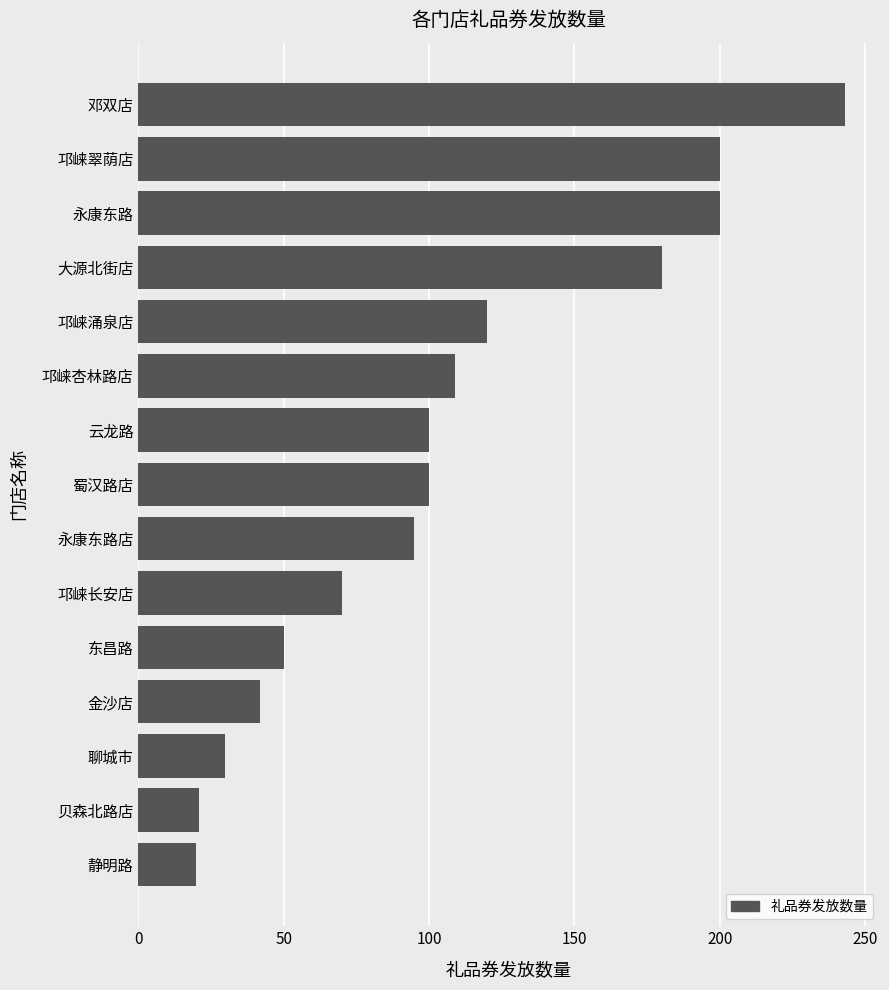

What is the difference between the values at 东昌路 and 大源北街店?

130